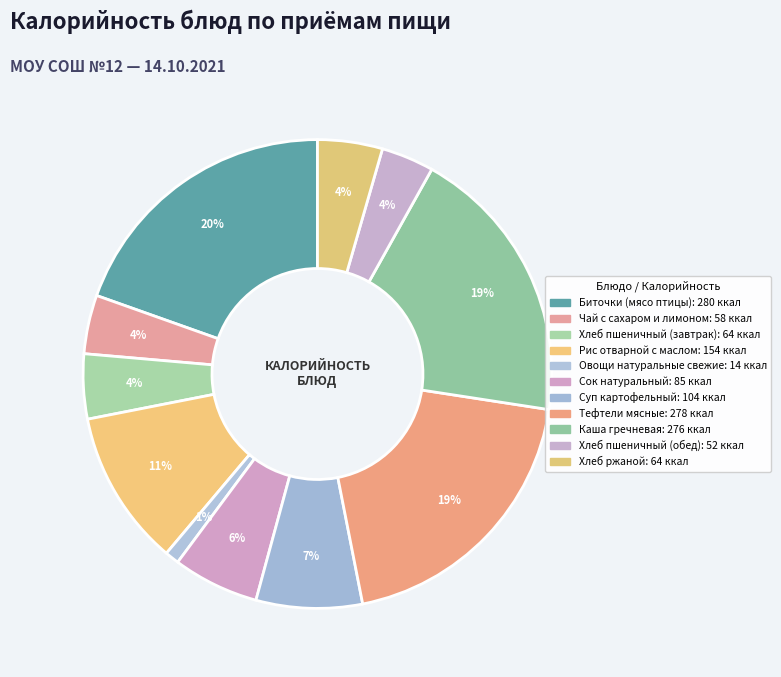

Count the number of slices in the pie.

11